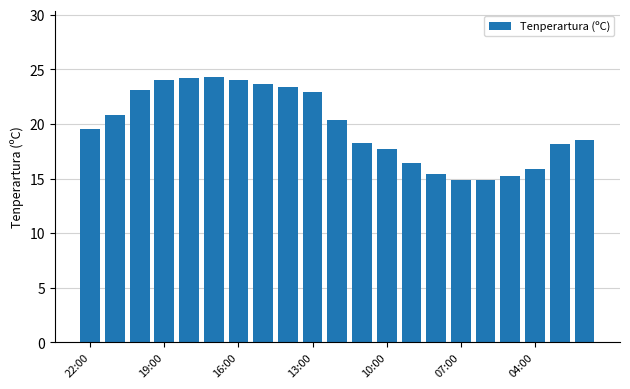

What is the smallest value displayed?

14.9